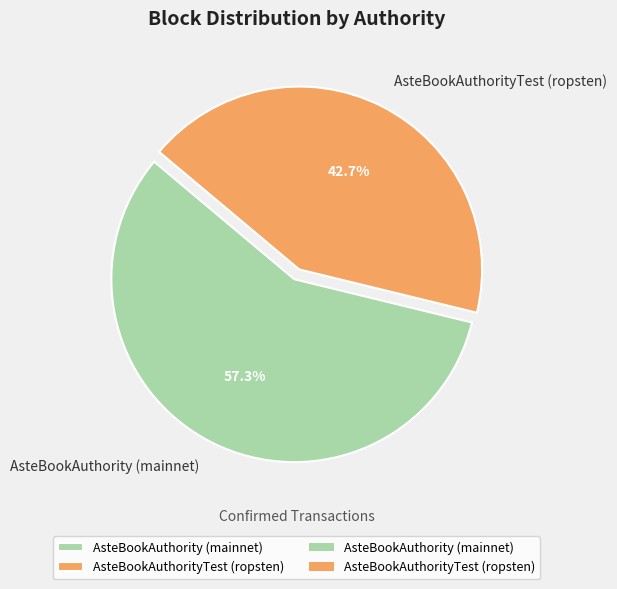

Rank the categories by value from lowest to highest.

AsteBookAuthorityTest (ropsten), AsteBookAuthority (mainnet)